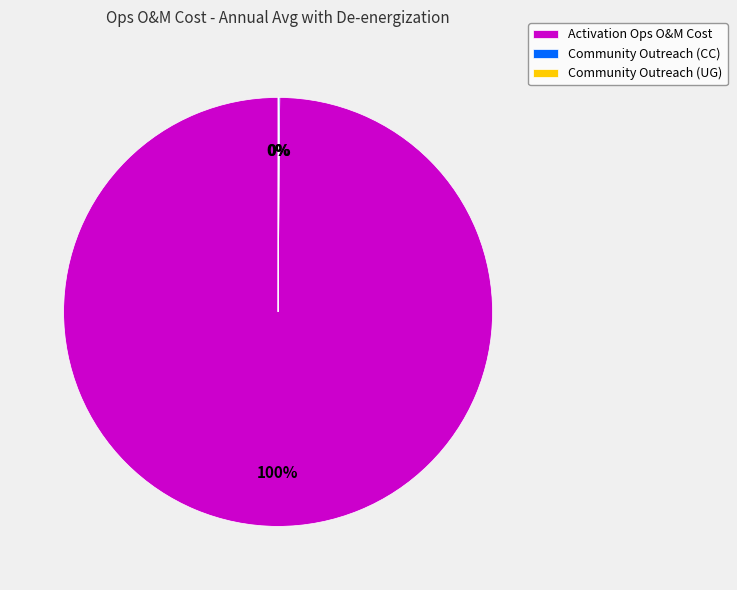

To the nearest percent, what portion does Activation Ops O&M Cost represent?

100%